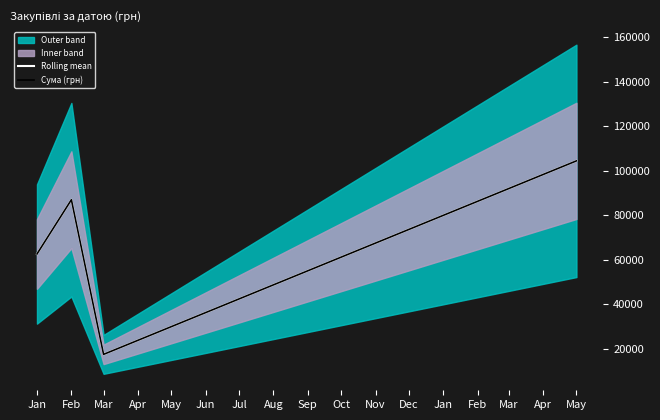

Which has a higher value, Mar or Jan?

Jan